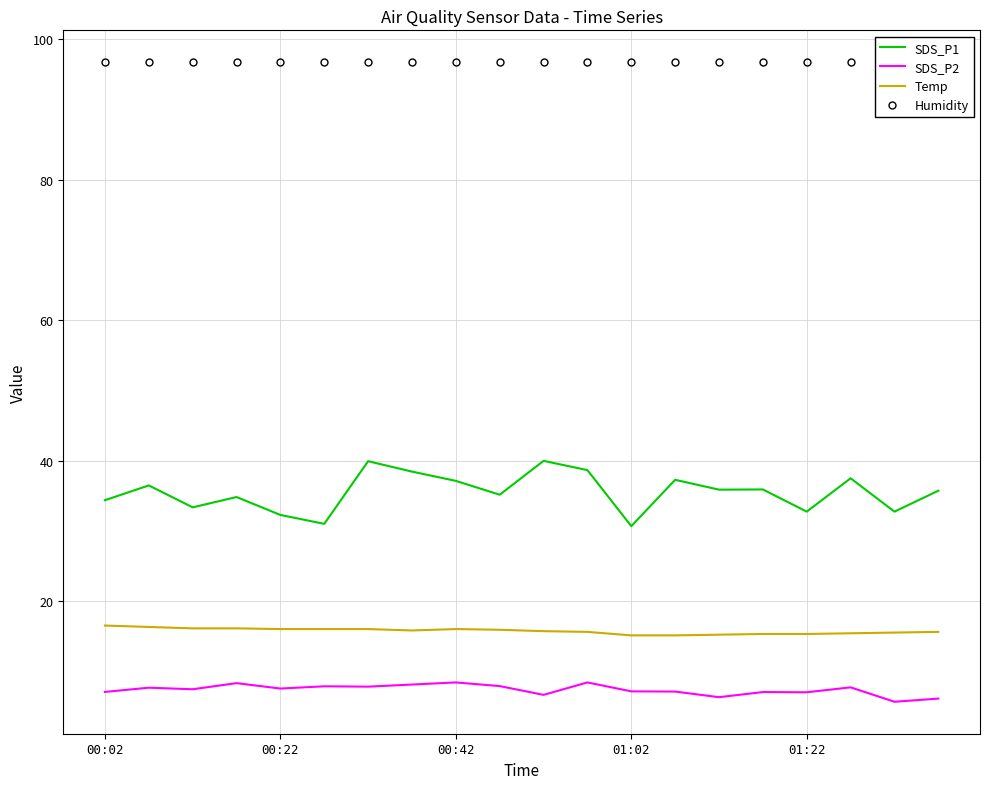

At which category is the sum across all series the highest?

6